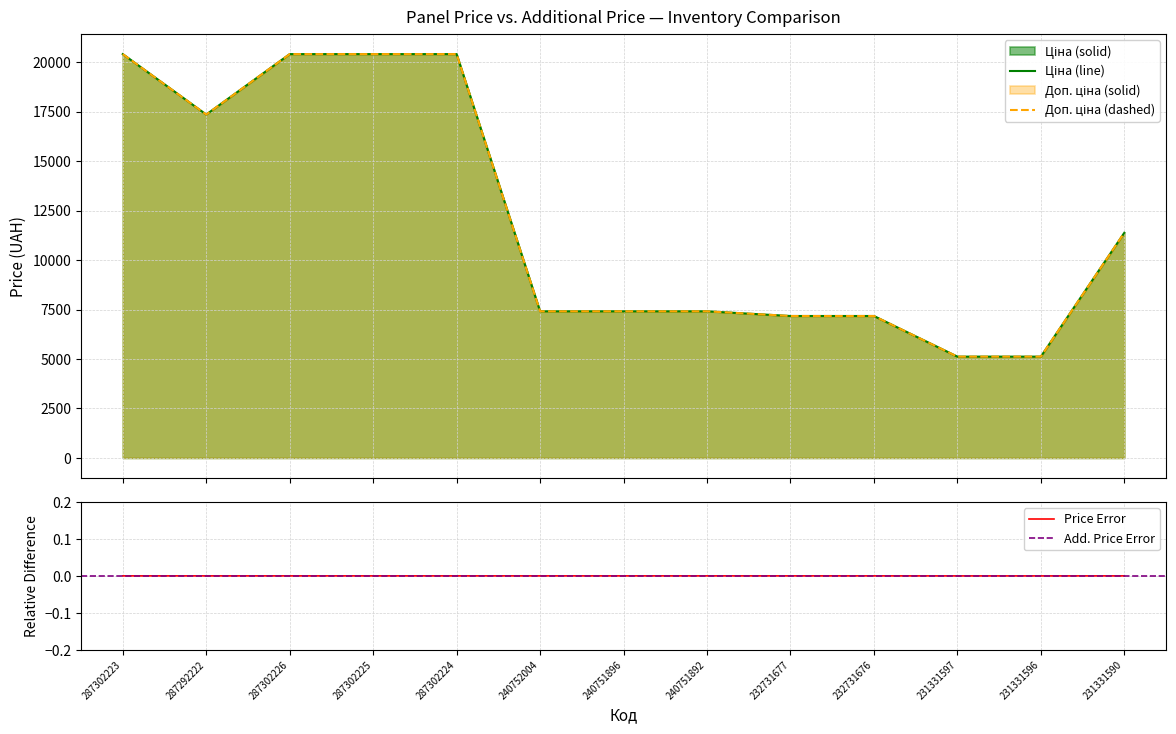

What is the average value of the Ціна series?

12090.9